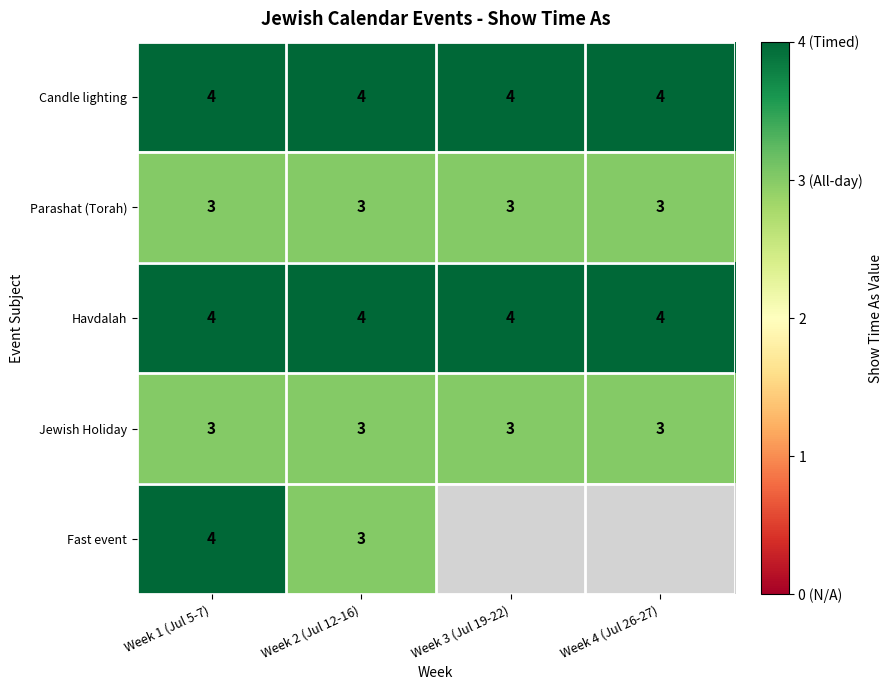

How many distinct data groups are displayed?

5